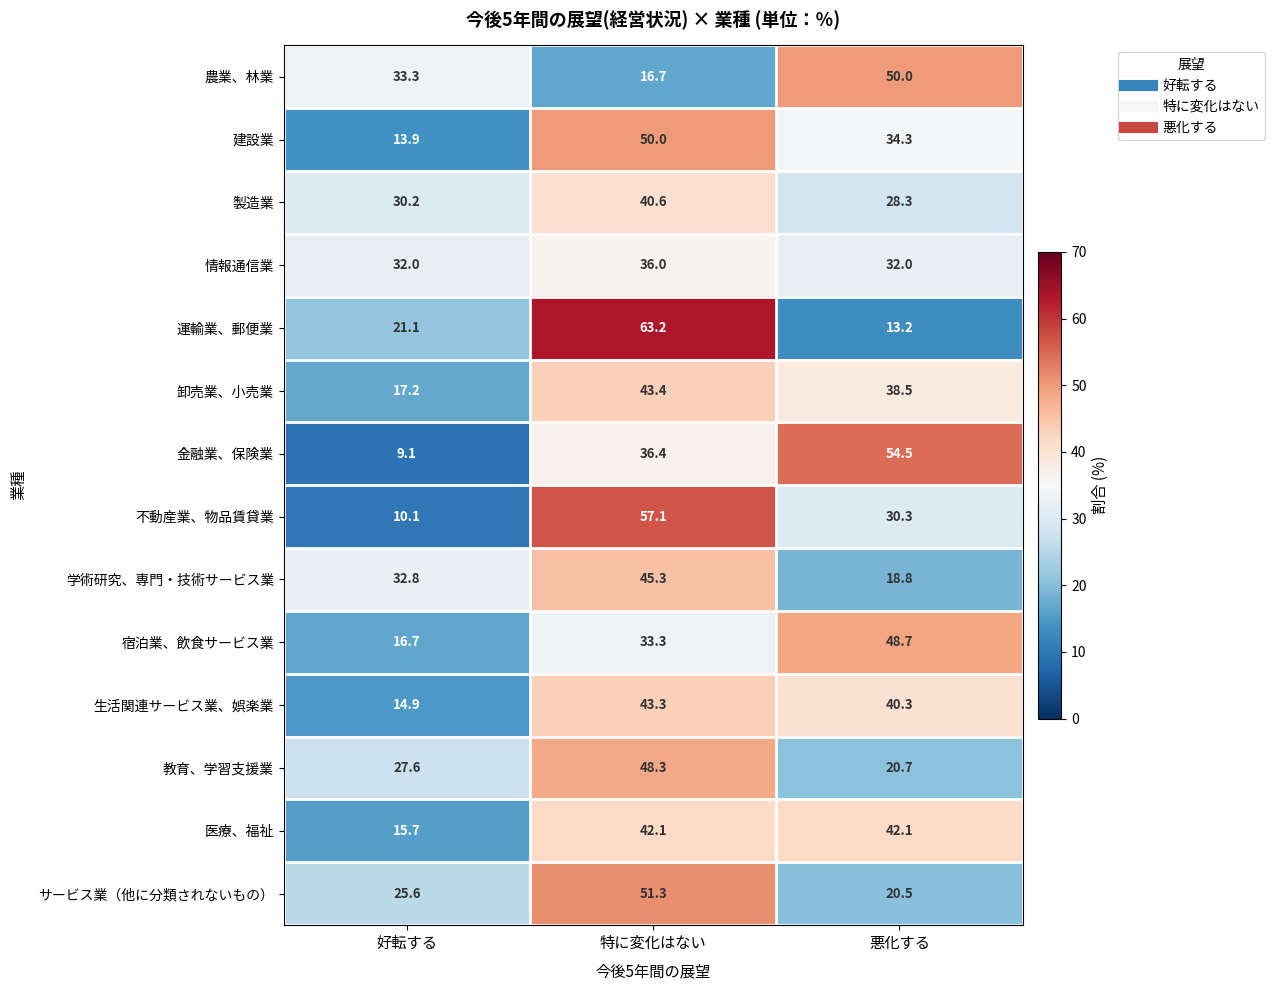

What is the sum of the 学術研究、専門・技術サービス業 values at 好転する and 悪化する?

51.6